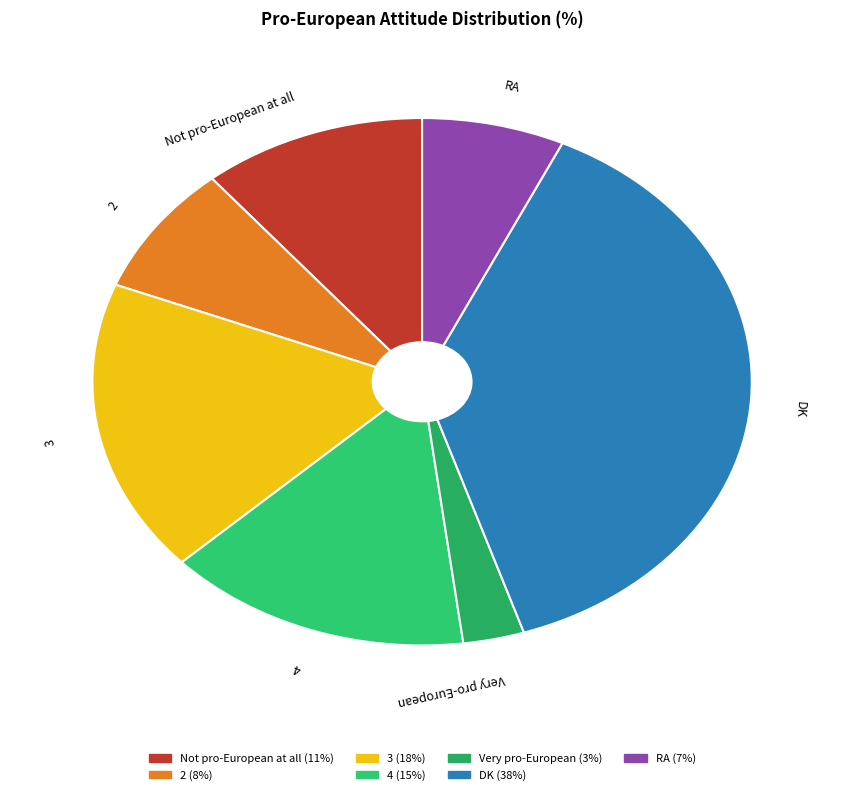

True or false: 3 accounts for 18% of the total.

True